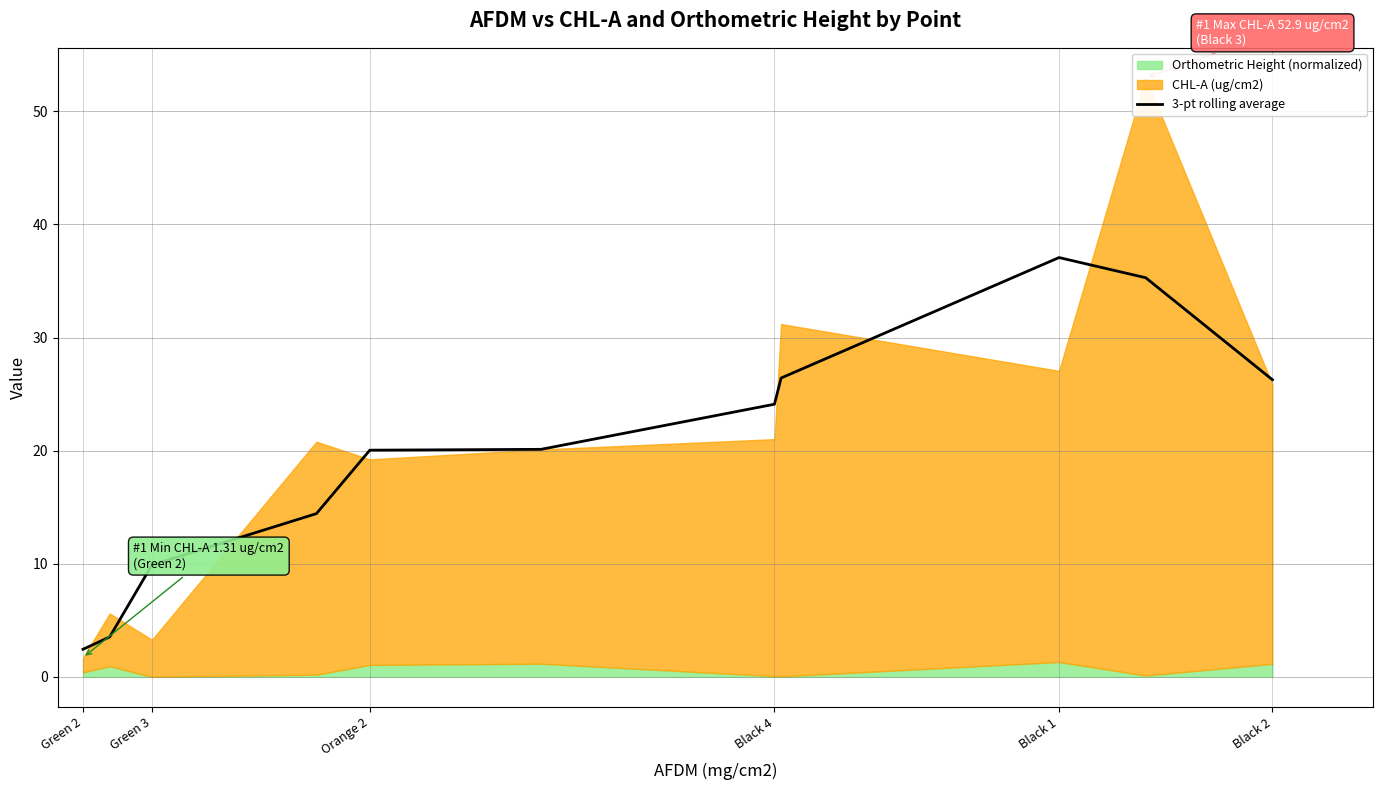

The value of 3-pt rolling average at Black 1 is 21.5. True or false?

False